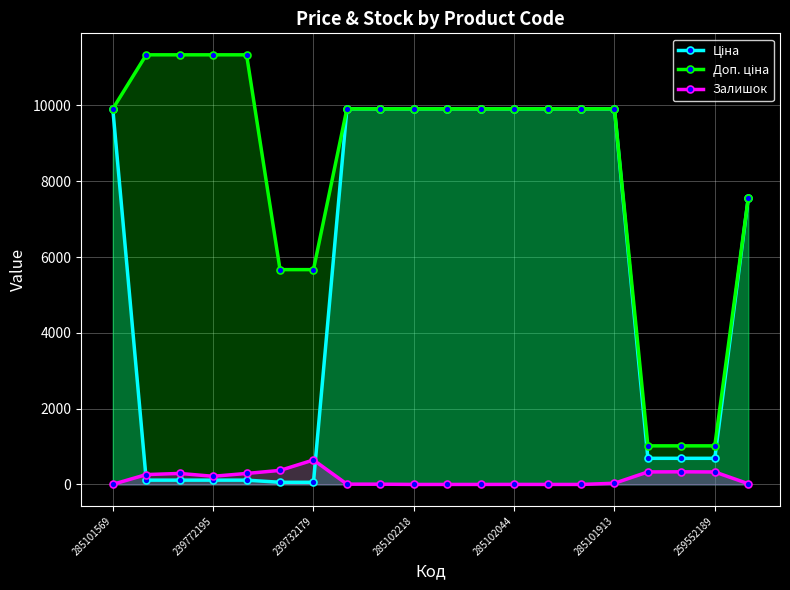

Which category has the highest value in the Залишок series?

239732179